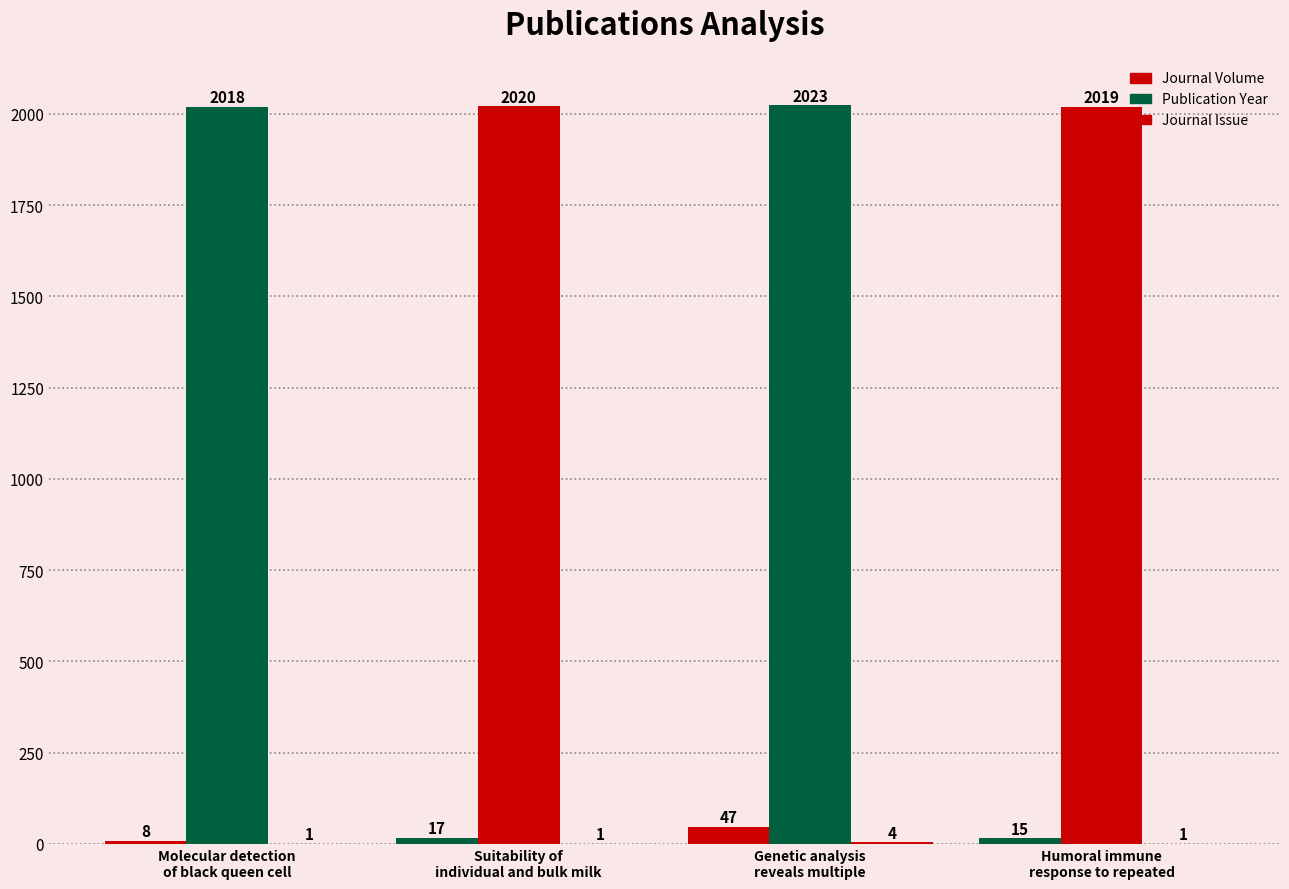

How many series are shown in this chart?

3